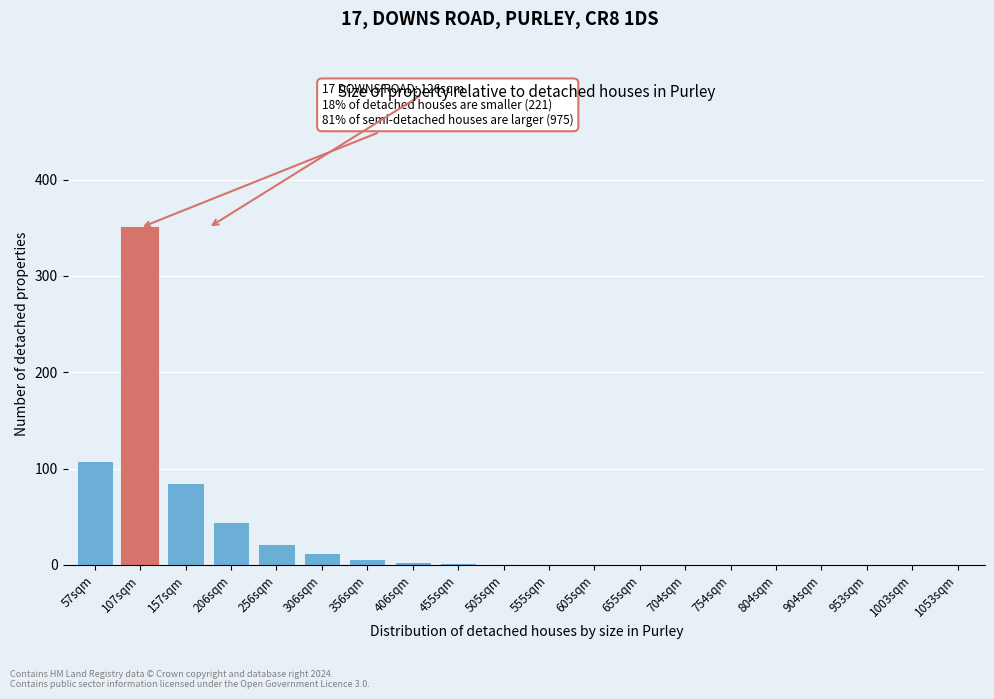

Between 157sqm and 306sqm, which is larger?

157sqm